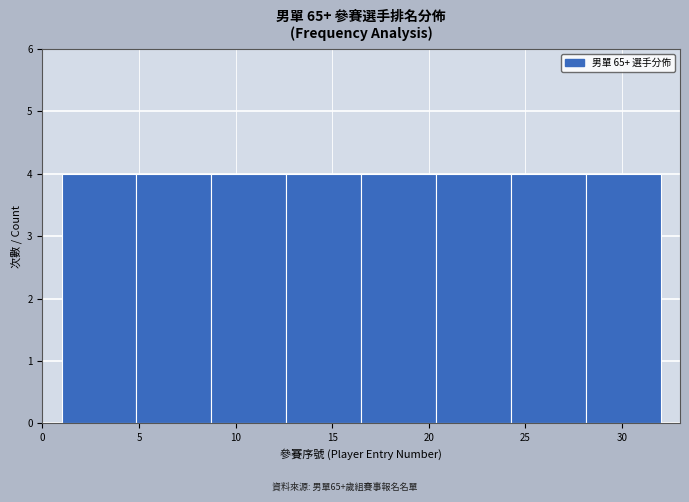

How tall is the bar that spans 20.5 to 24.5 on the x-axis? Neither the bar edges nor the heights are printed on the chart, so give them approximately, as read against the axes.

4